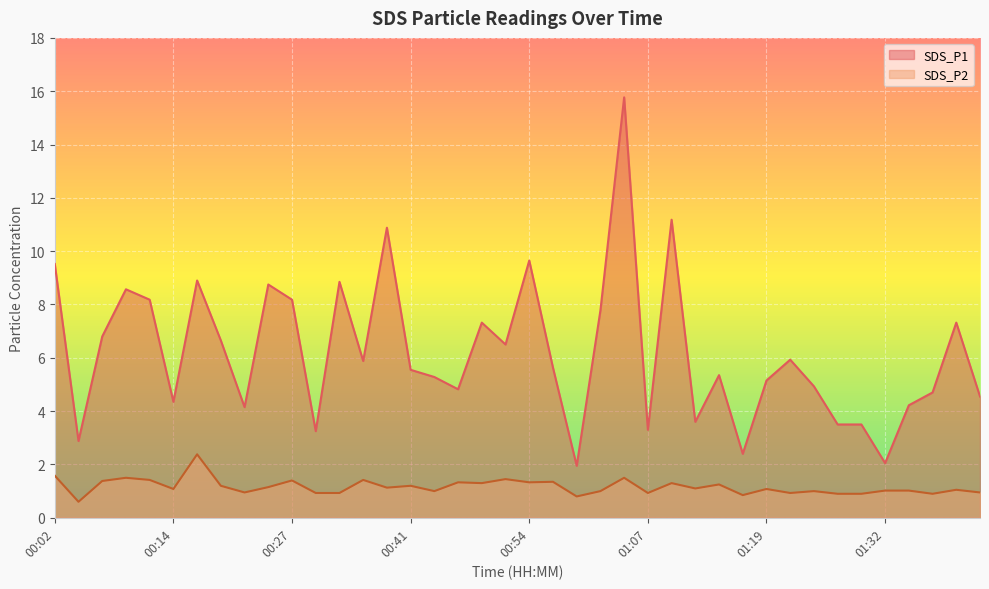

At which category is the sum across all series the highest?

01:04